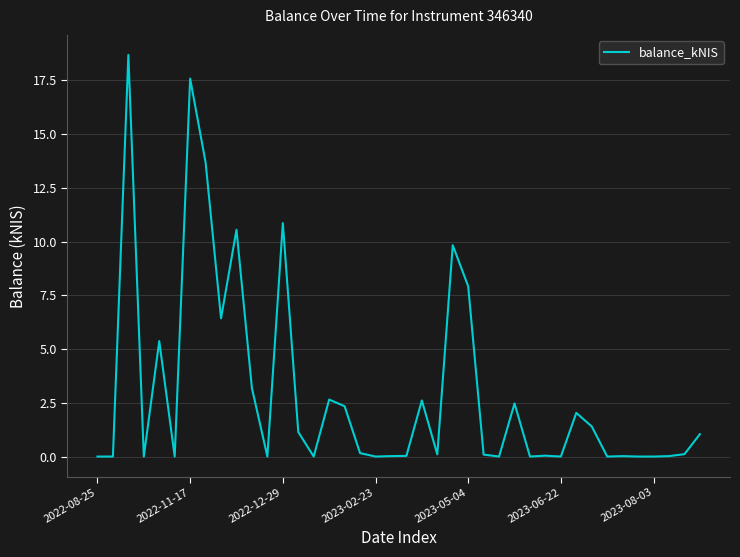

What is the difference between the maximum and minimum values?

18.7